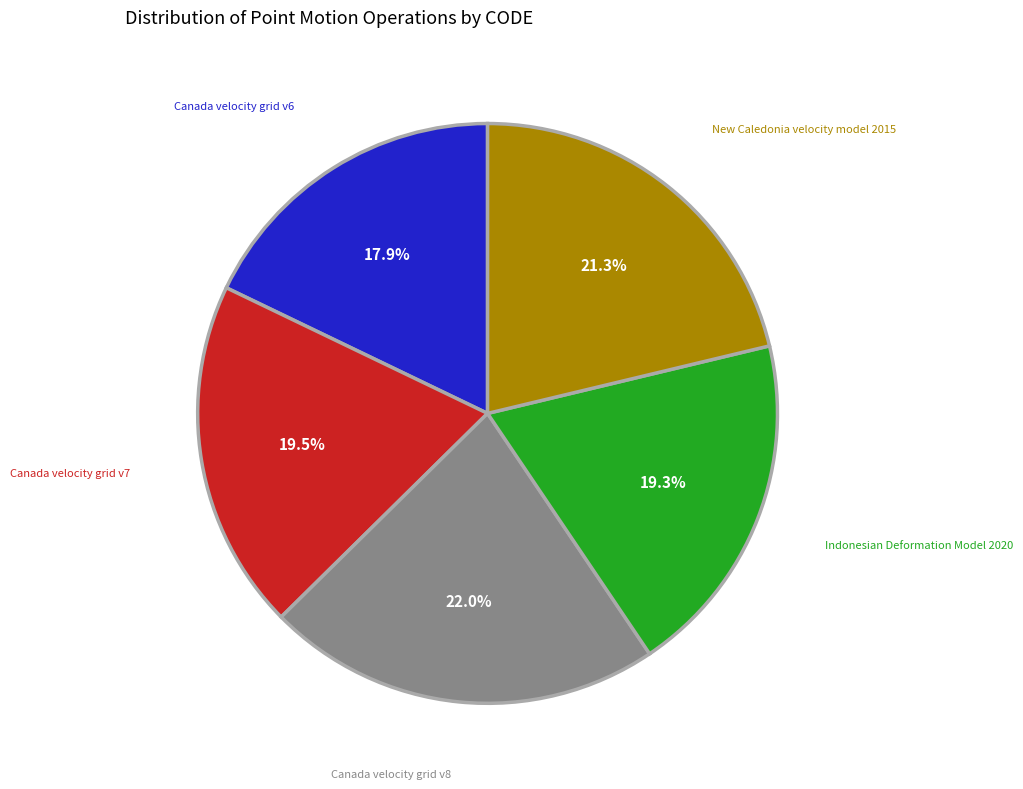

How many segments does this pie chart have?

5